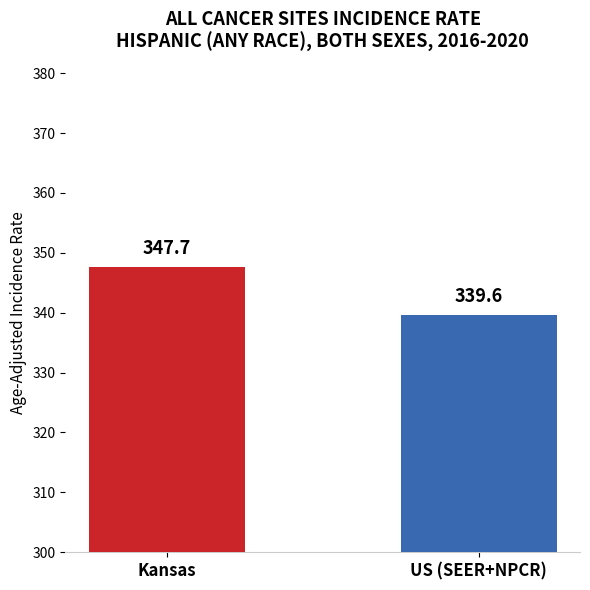

What is the value of the 1st bar from the left?

347.7